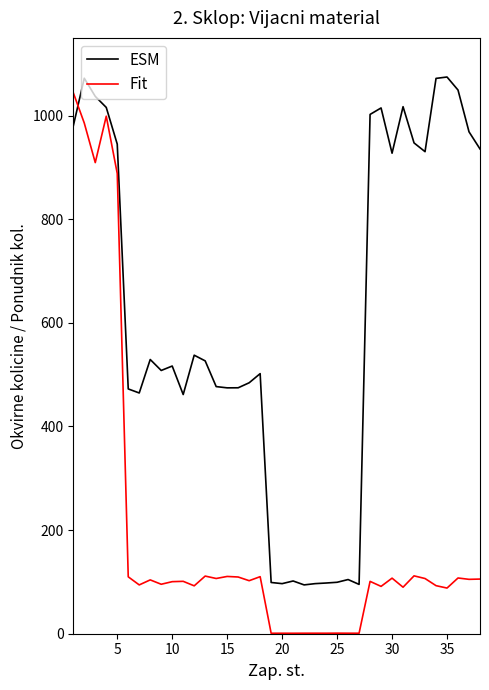

Which series has the largest total across all categories?

ESM